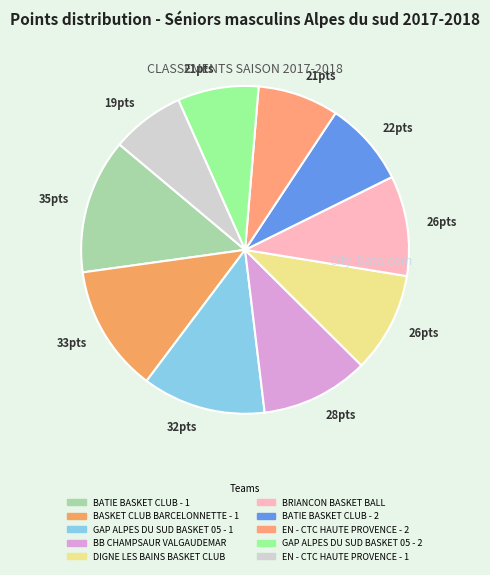

Which slice is the smallest?

EN - CTC HAUTE PROVENCE - 1